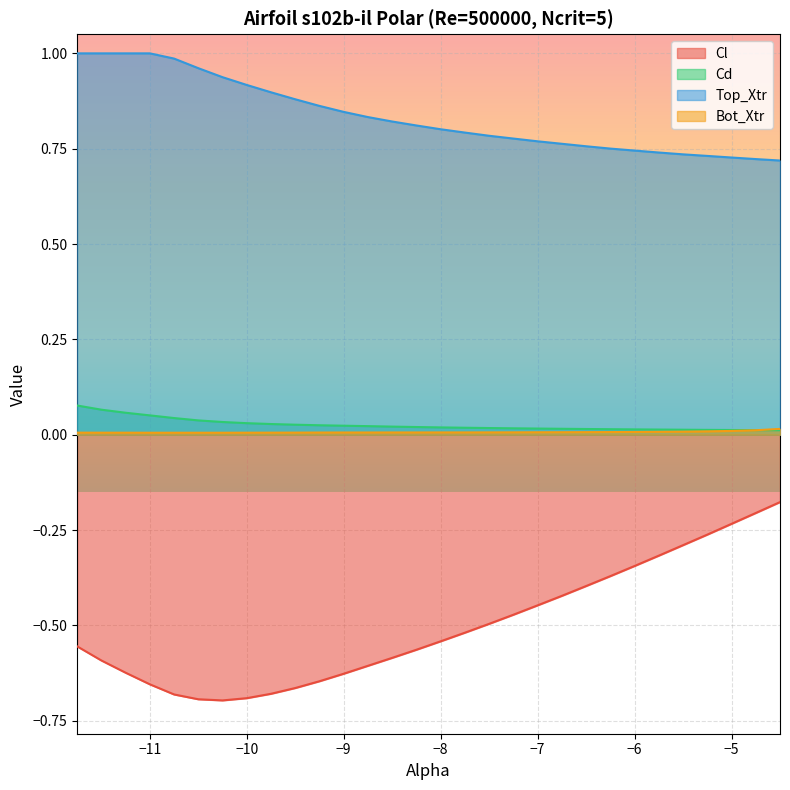

At which category is the sum across all series the highest?

-4.5